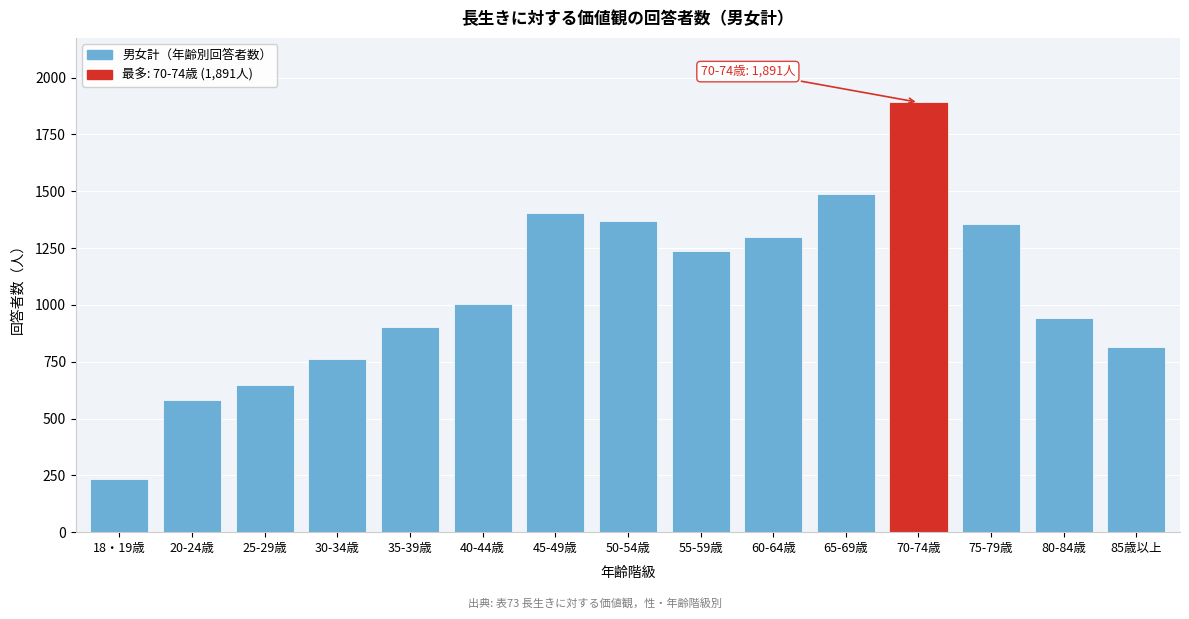

Reading left to right, extract all data points from this chart.

234	582	646	761	904	1002	1403	1368	1239	1300	1486	1891	1358	942	813